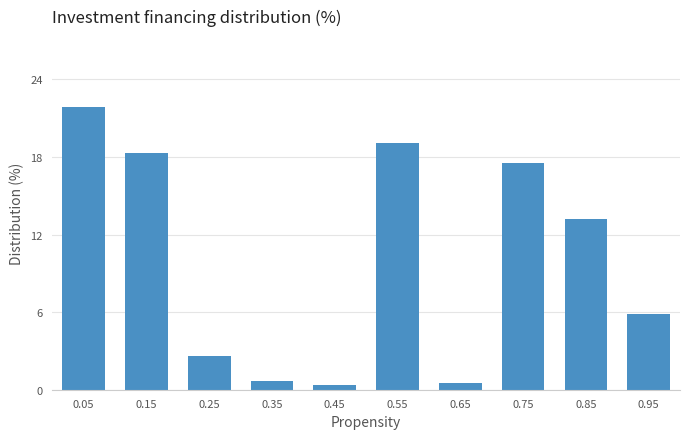

Reading left to right, what are all the values shown in this chart?

0.05=21.9	0.15=18.3	0.25=2.6	0.35=0.7	0.45=0.3	0.55=19.1	0.65=0.5	0.75=17.5	0.85=13.2	0.95=5.9